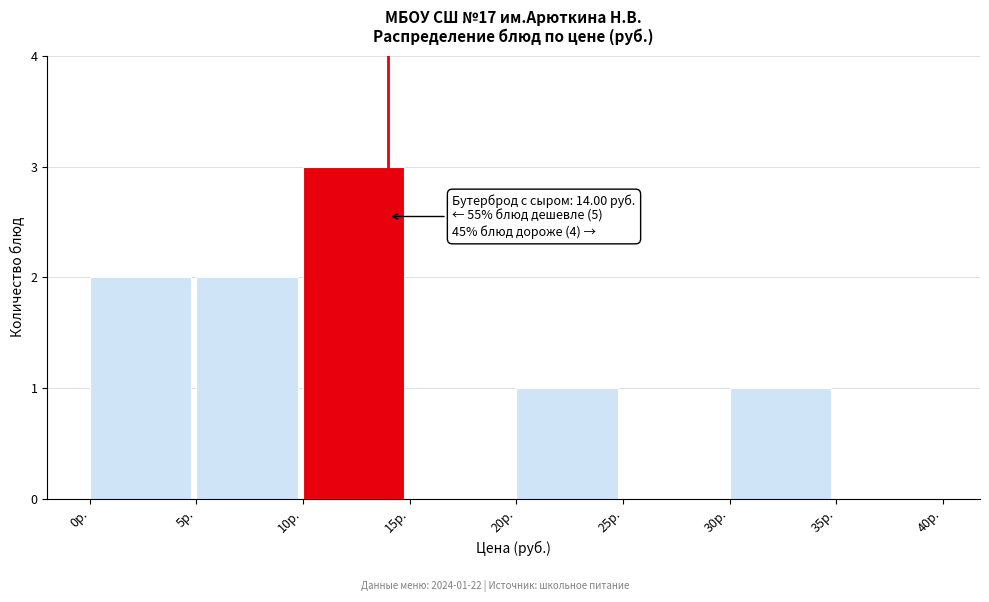

Which range on the x-axis has the tallest bar?

10 to 15